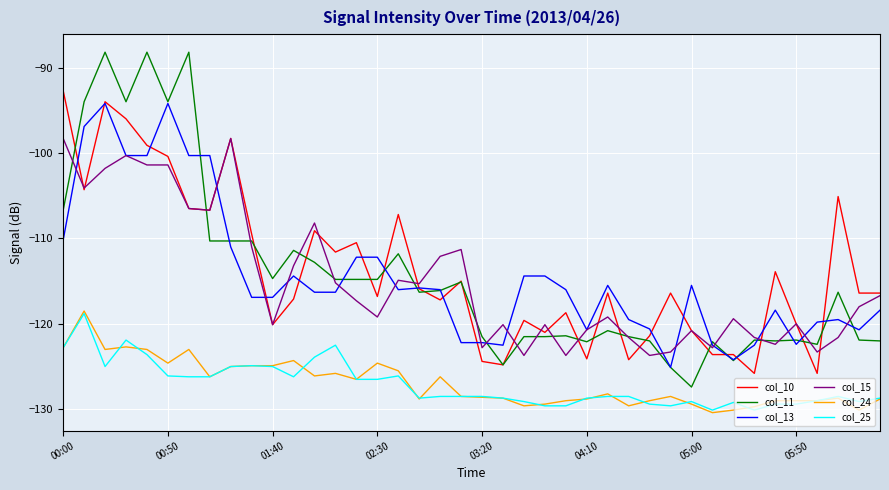

What is the average value of the col_15 series?

-115.1